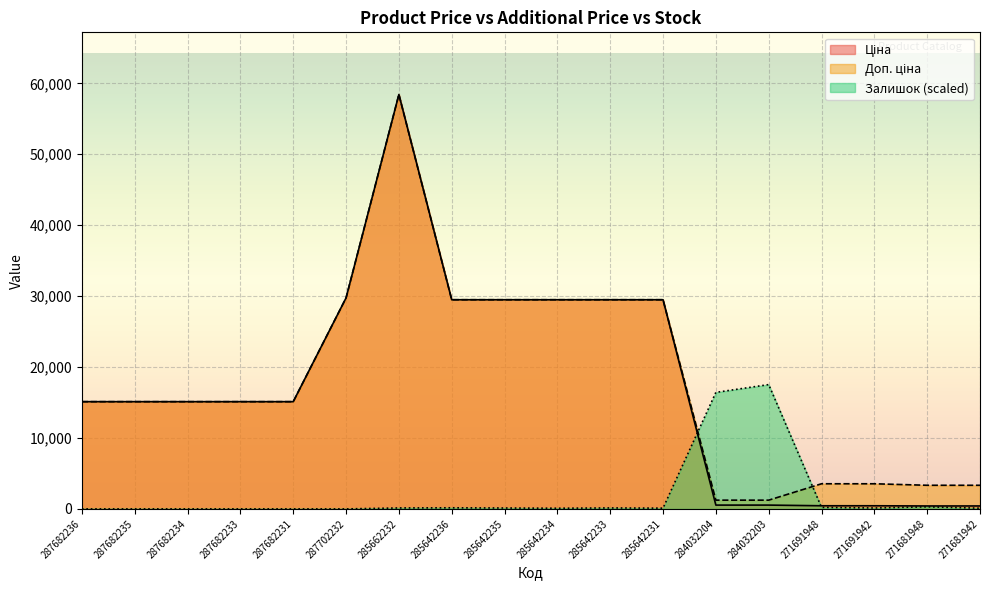

How many times do Ціна and Залишок cross each other?

2